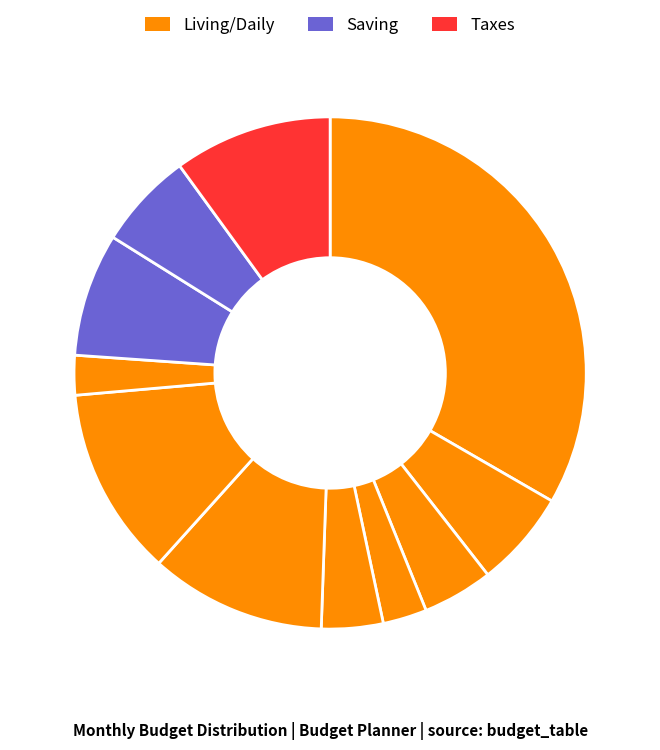

Count the number of slices in the pie.

11